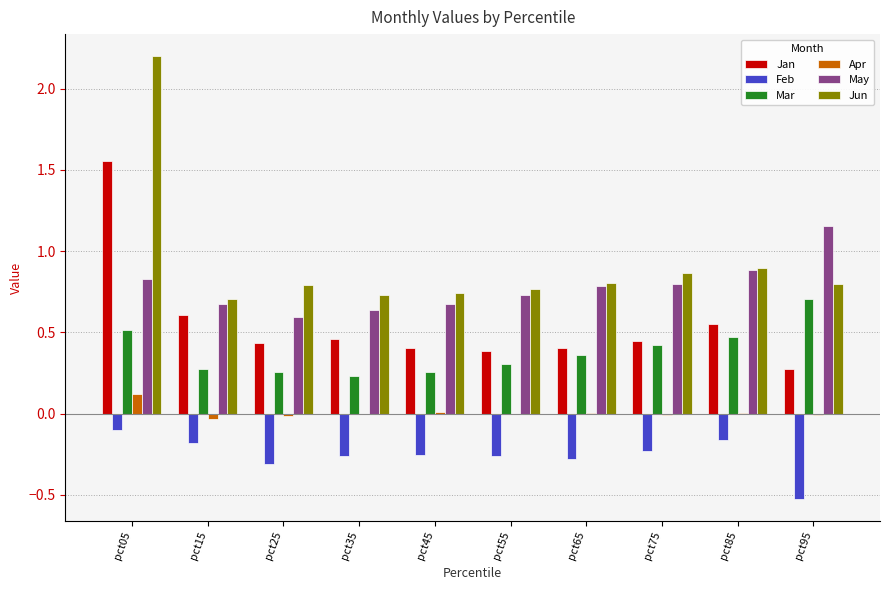

Between pct35 and pct95, which series saw the biggest shift?

May